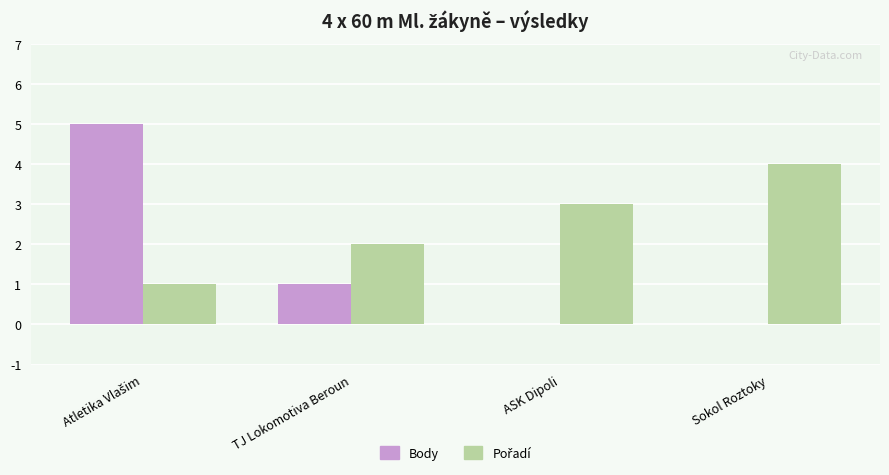

What is the maximum value shown in the chart?

5